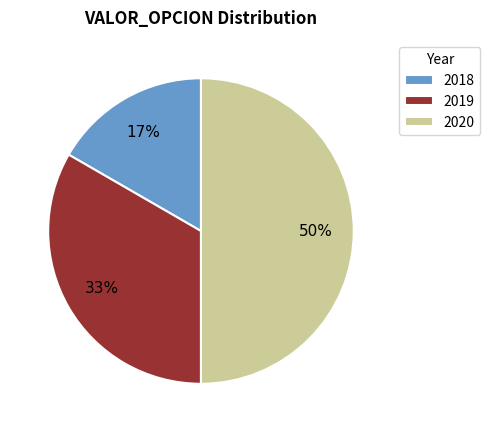

Which category has the biggest portion of the pie?

2020